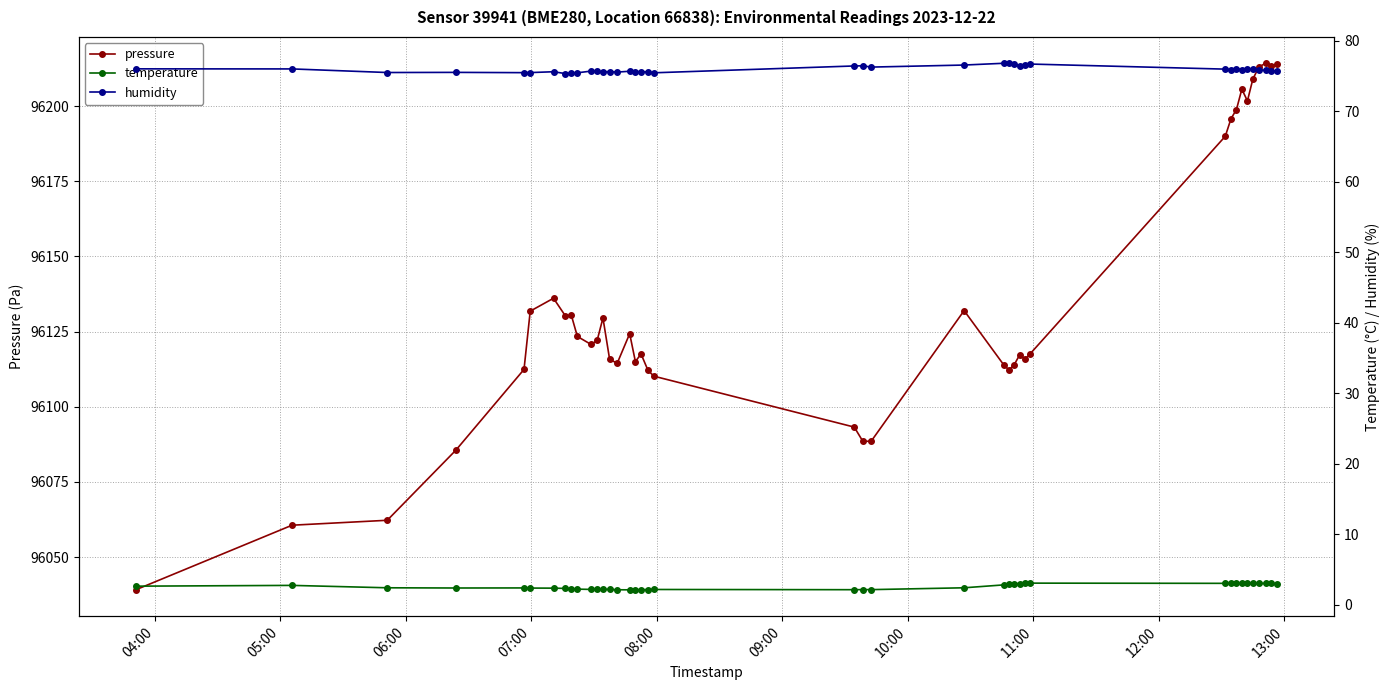

Does the chart have visible grid lines?

Yes